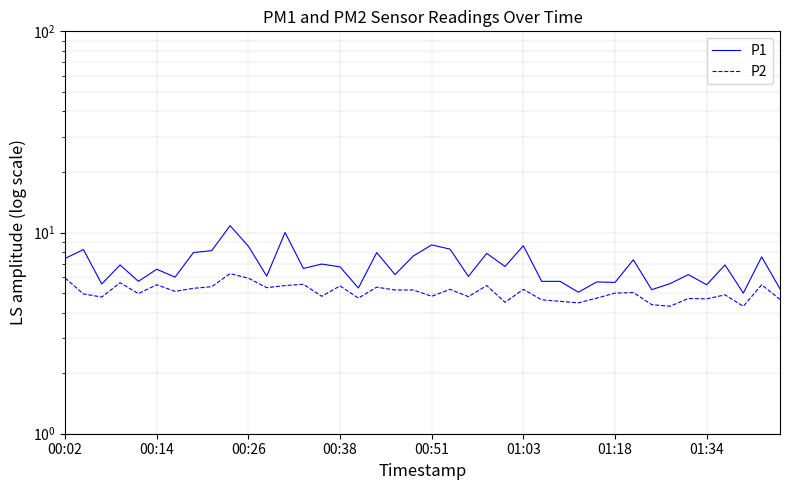

What is the spread (max minus min) of values at 00:51?

3.9